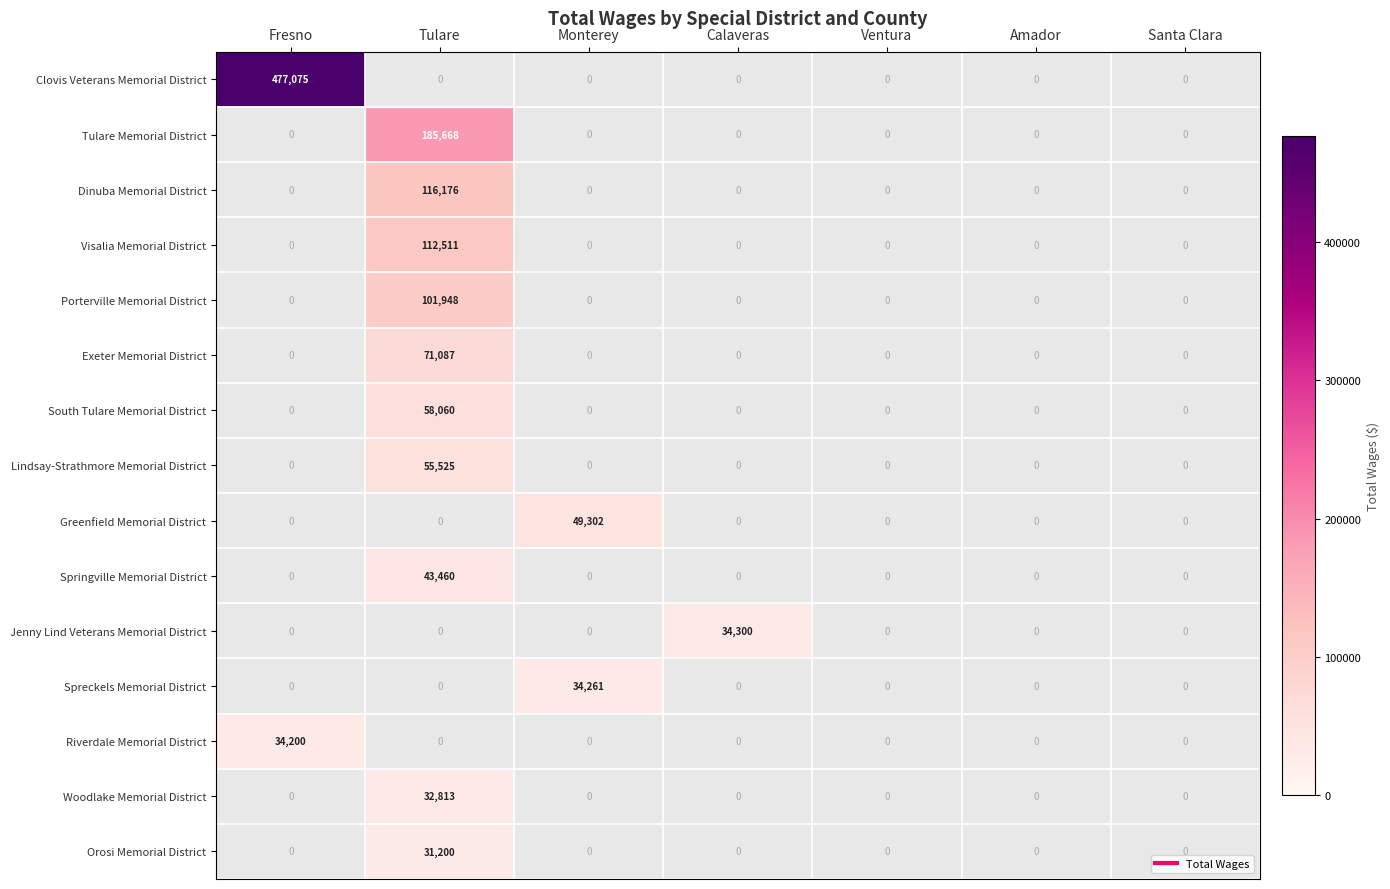

The South Tulare Memorial District series shows 58060.0 at Tulare. True or false?

True